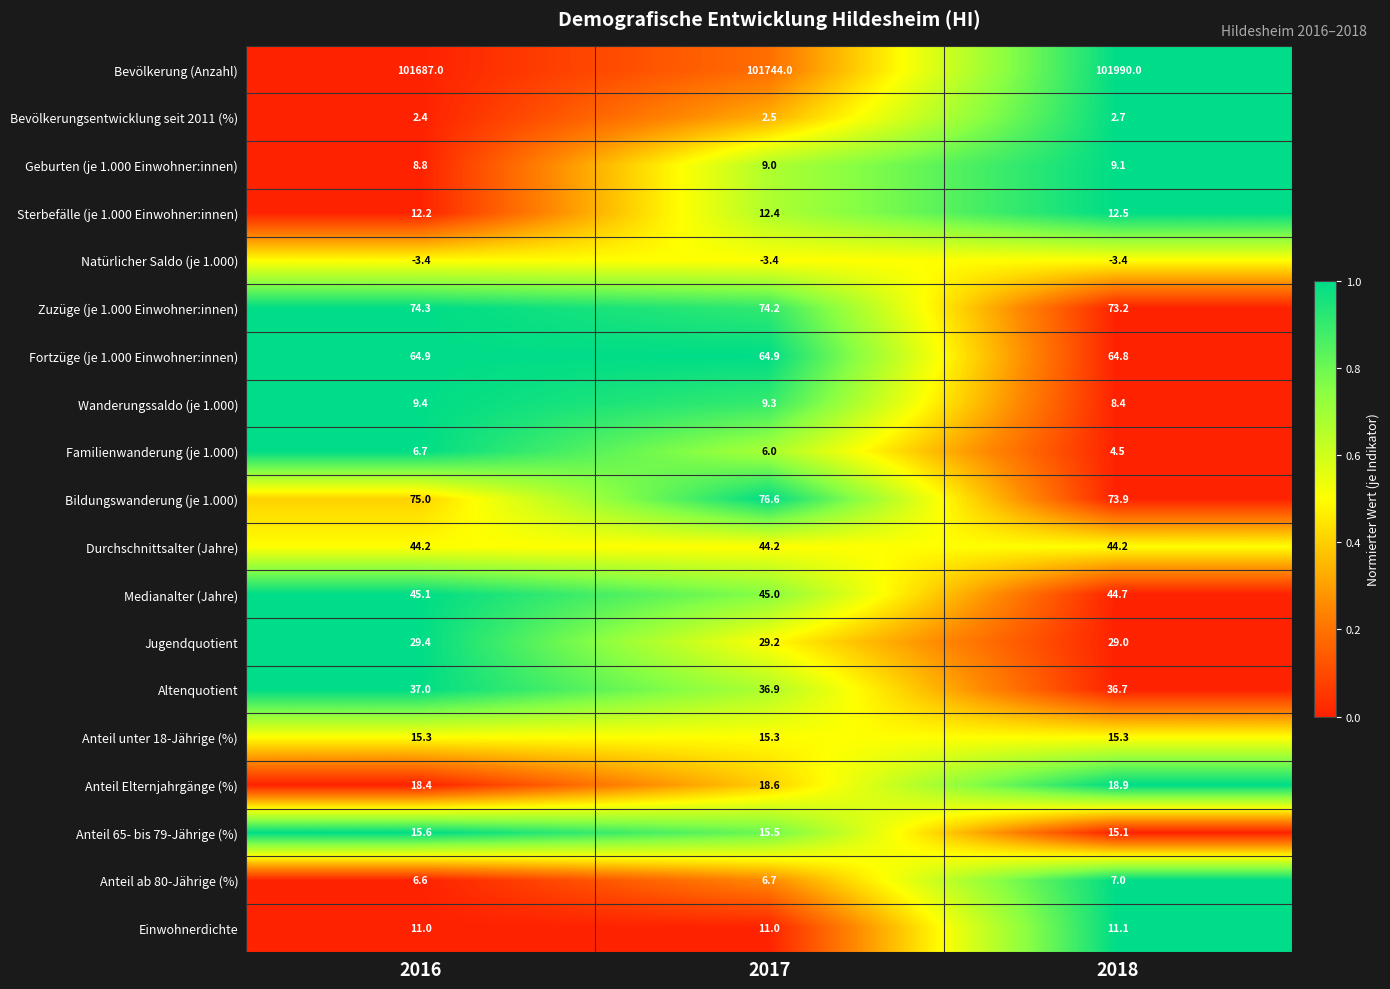

What is the average value of the Zuzüge (je 1.000 Einwohner:innen) series?

73.9